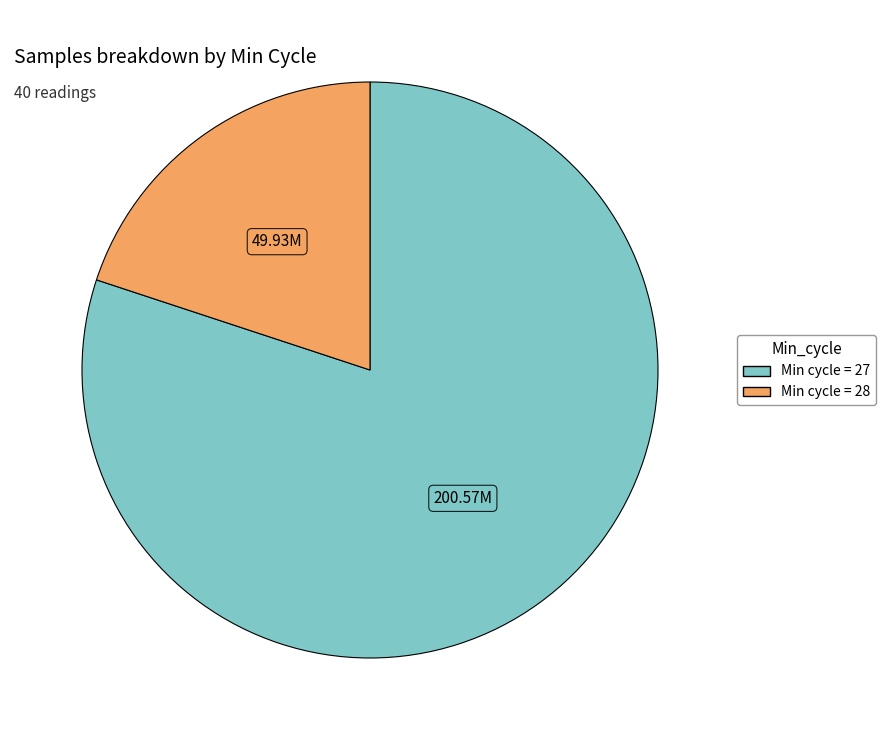

Is there any slice that represents more than half of the pie?

Yes